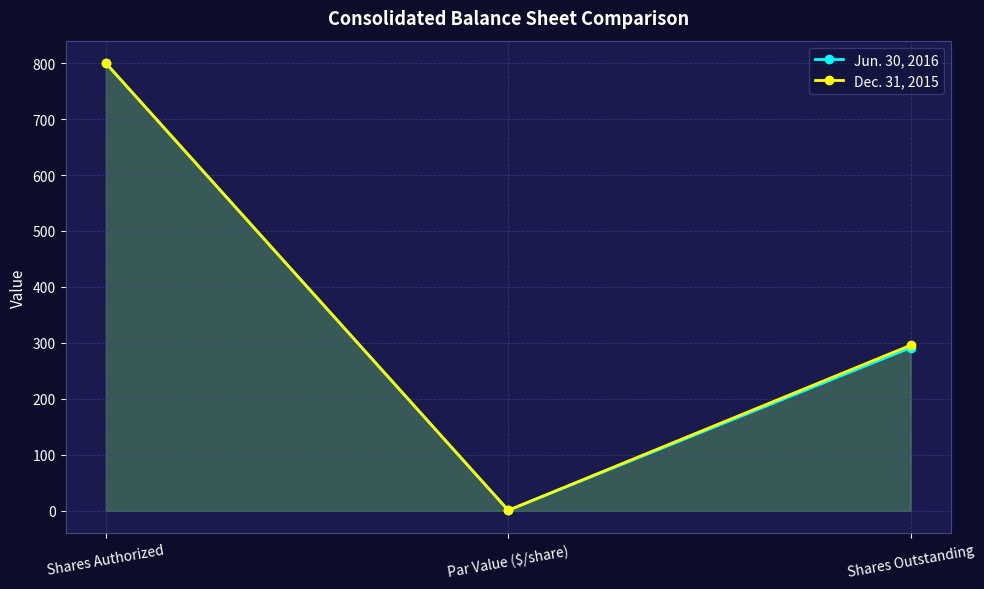

Is the value of Dec. 31, 2015 at Shares Outstanding greater than the value of Jun. 30, 2016 at Shares Authorized?

No